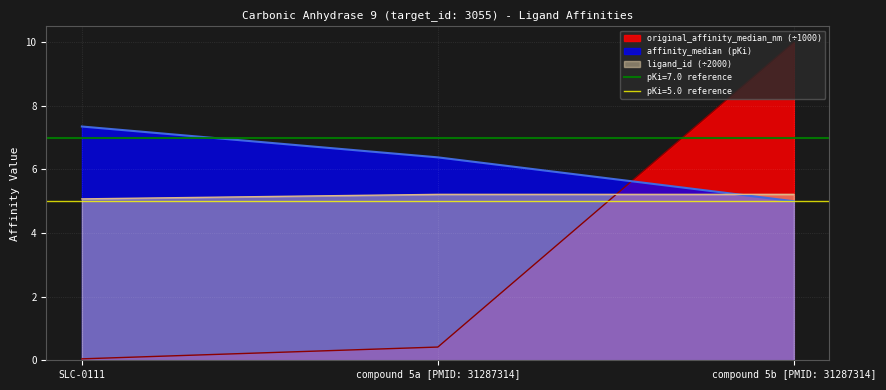

Reading left to right, extract all data points from this chart.

affinity_median_pKi: 7.3	6.4	5.0
original_affinity_median_nm: 0.0	0.4	10.0
ligand_id: 5.1	5.2	5.2